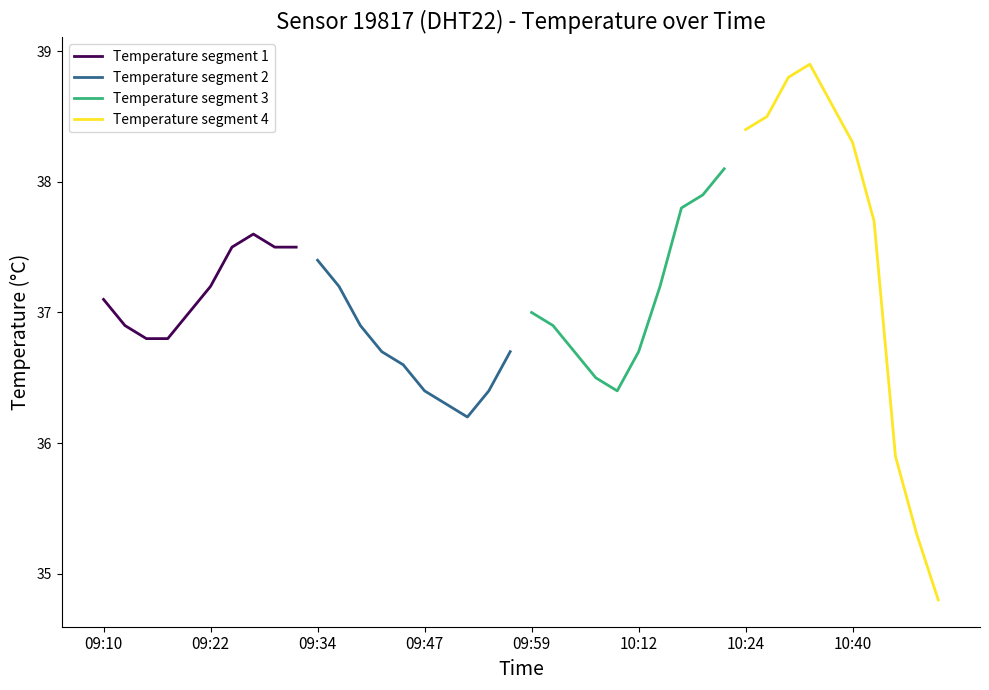

What are all the series names shown in the legend?

Temperature segment 1, Temperature segment 2, Temperature segment 3, Temperature segment 4